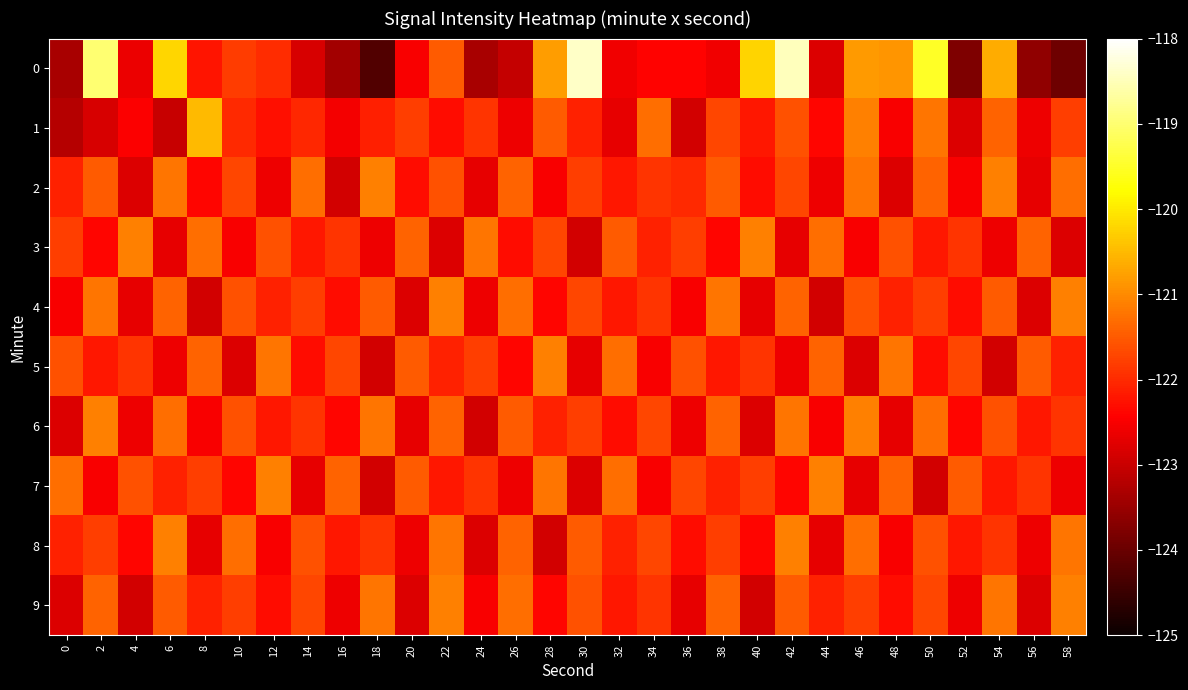

Which category has the lowest value across all series?

18